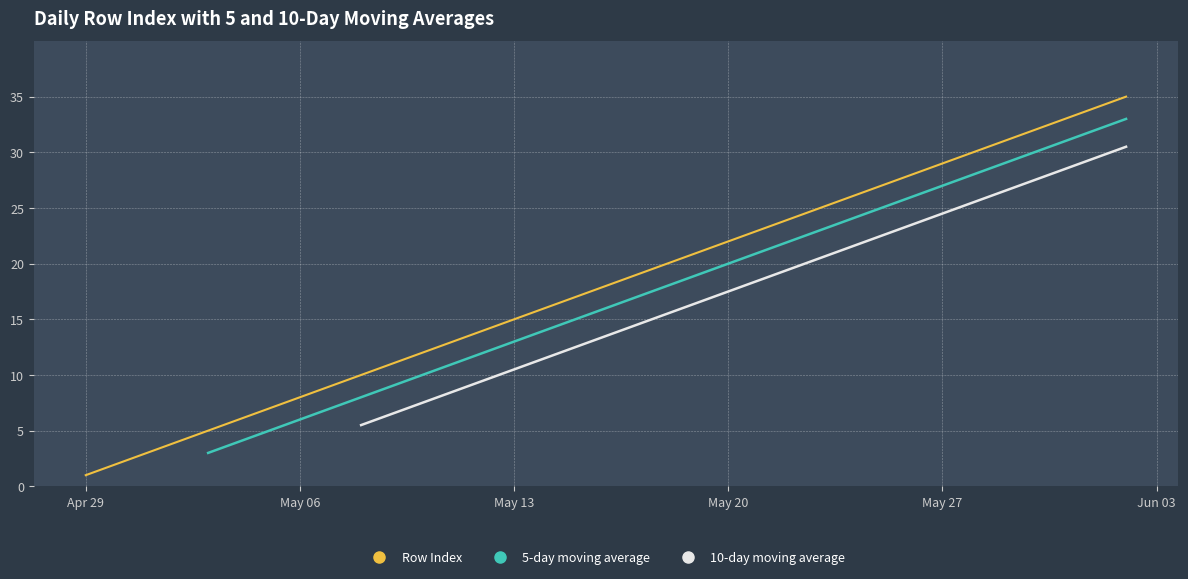

Count the number of values greater than 18.

17